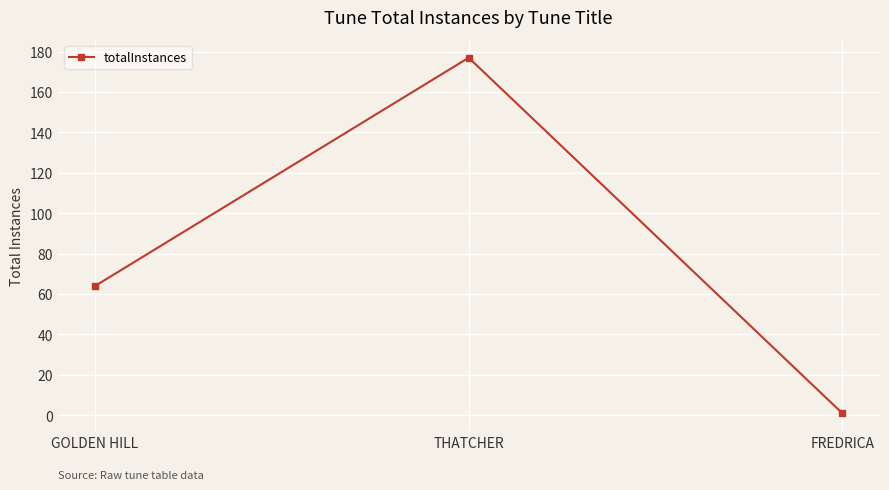

Count the values in the range 1 to 177.

3